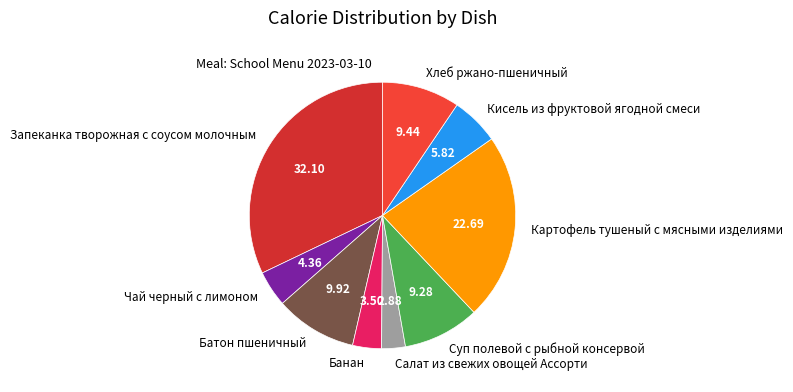

What is the ratio of the value at Салат из свежих овощей Ассорти to the value at Суп полевой с рыбной консервой?

0.3